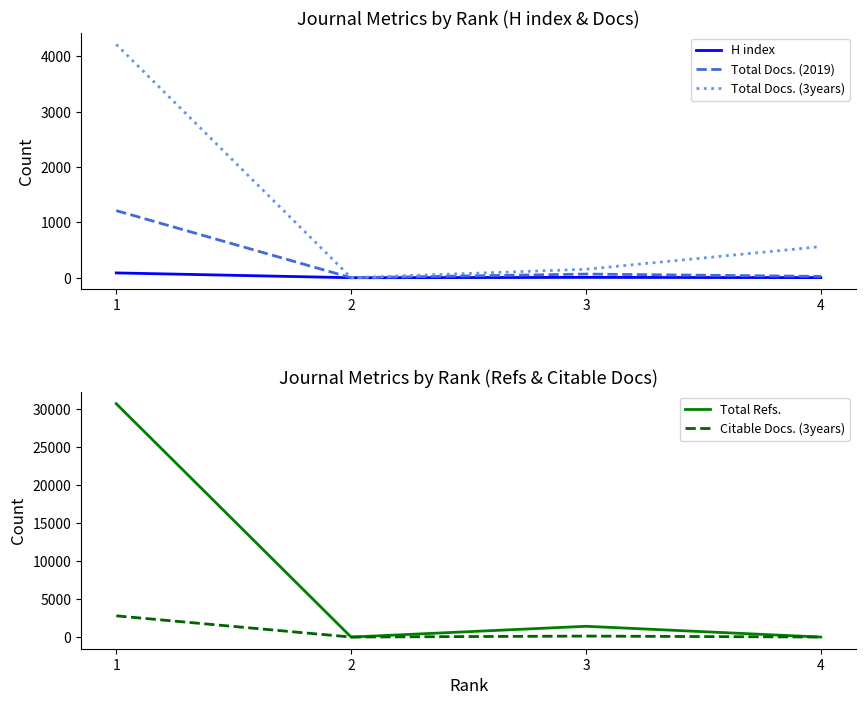

True or false: Total Docs. (2019) has a value of 1 at 2.

True